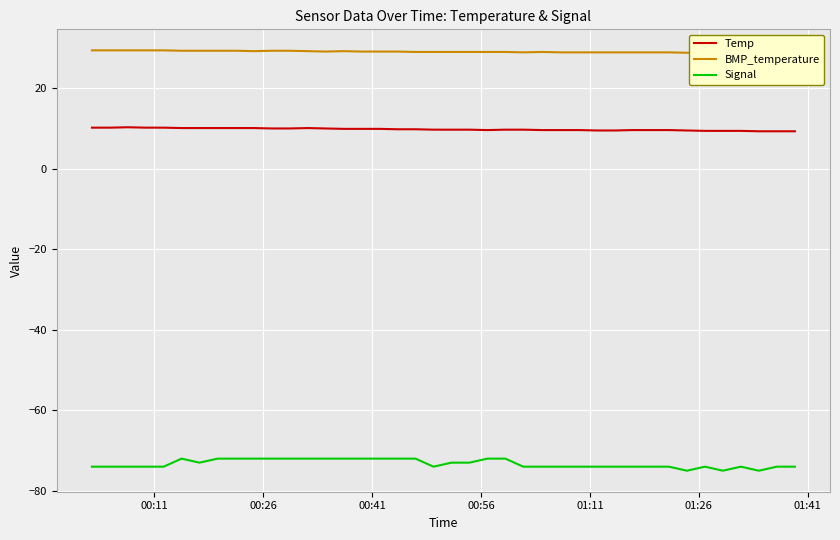

True or false: Temp and Signal intersect in this chart.

False